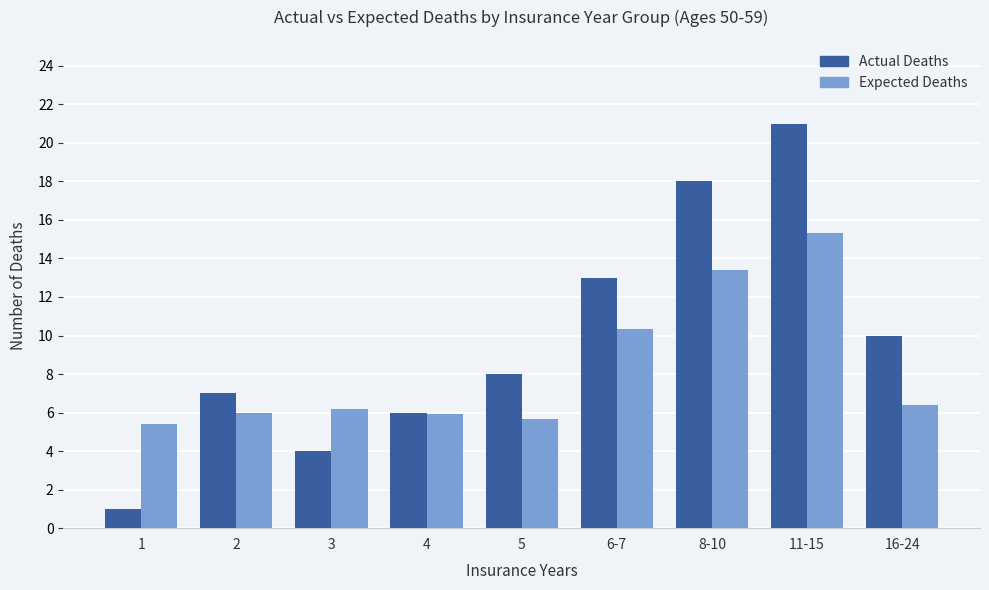

What is the total value across all series at 3?

10.2